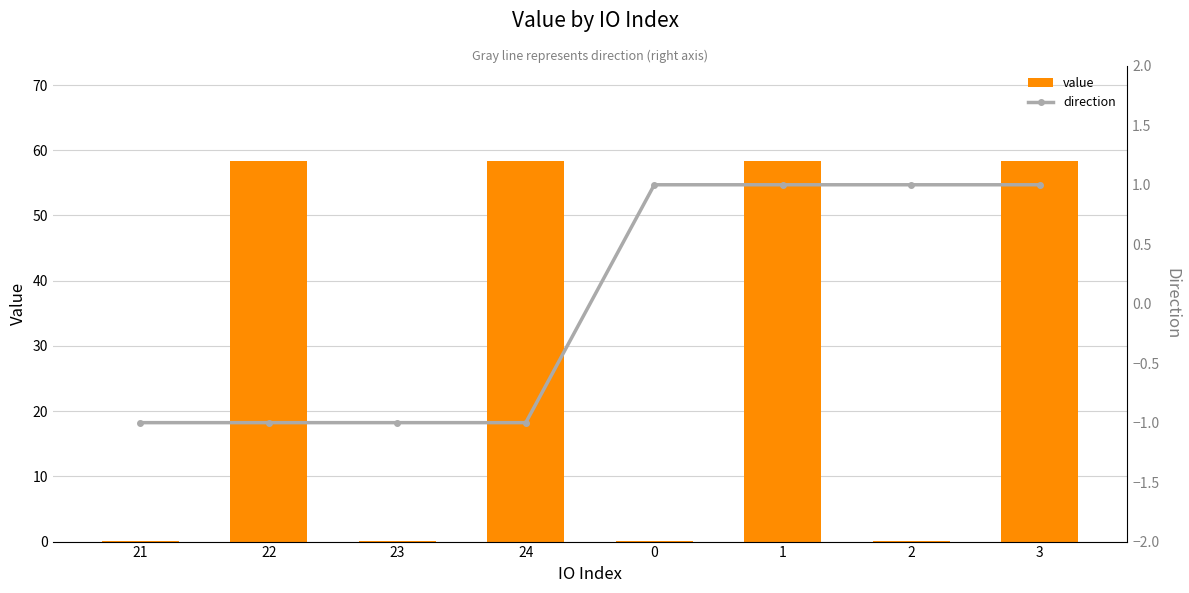

What is the total value across all series at 1?

59.4